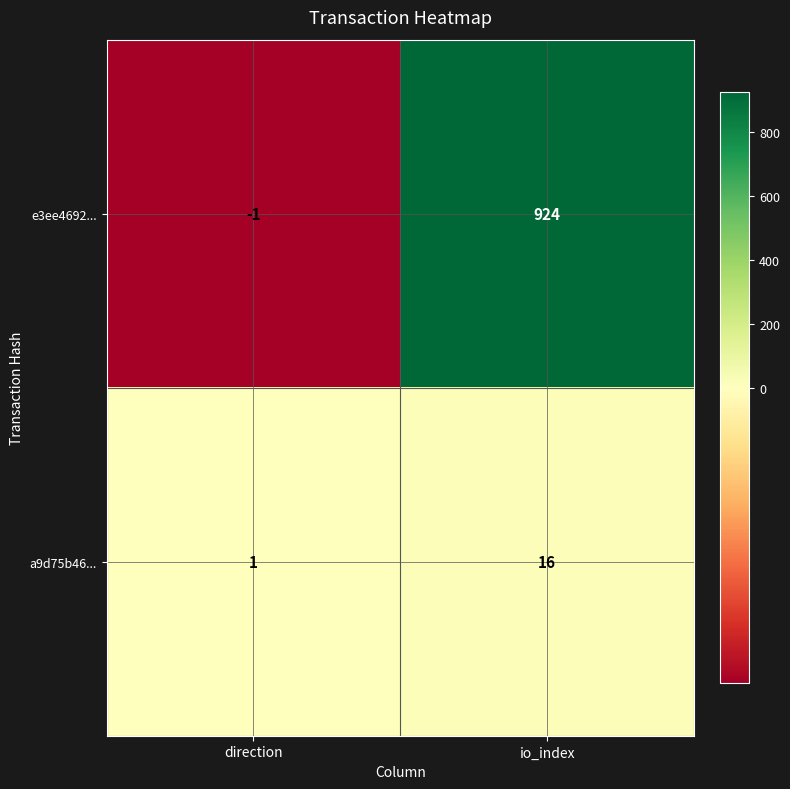

What is the approximate value of a9d75b46... at io_index, to the nearest 5?

15